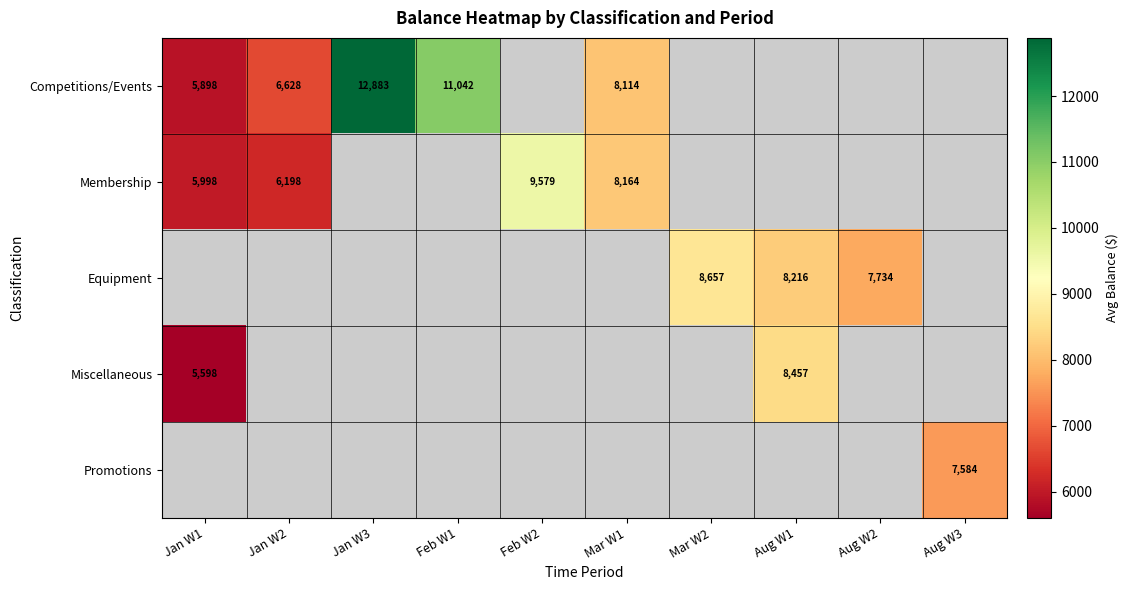

What is the maximum value for Miscellaneous?

8456.7